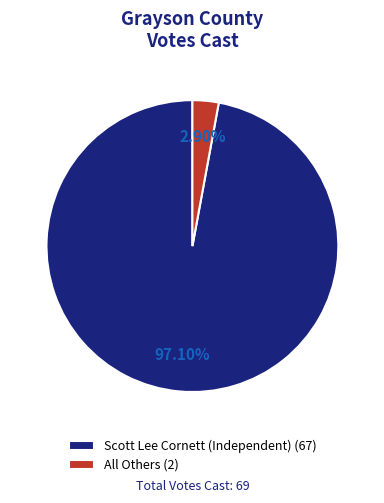

What is the total percentage of All Others and Scott Lee Cornett (Independent)?

100.0%